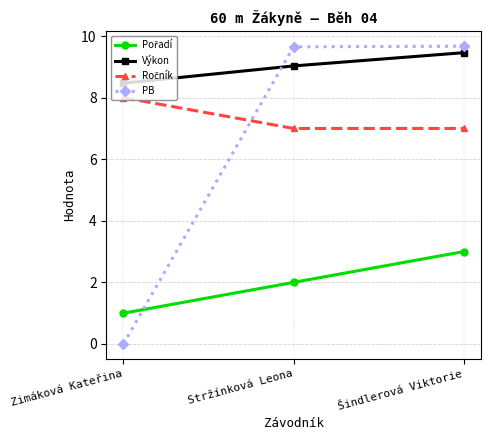

What position from the right is Šindlerová Viktorie?

1